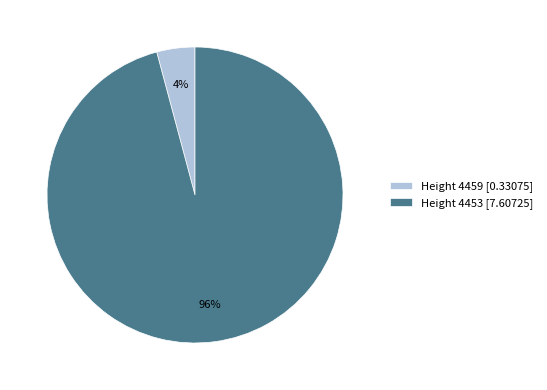

To the nearest percent, what is the average slice percentage?

50%